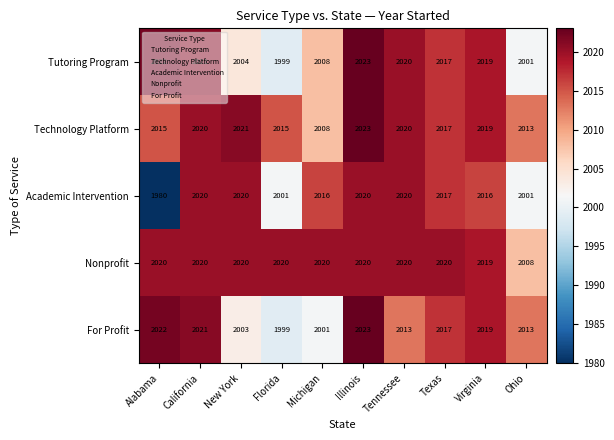

True or false: Tutoring Program has a value of 753 at Alabama.

False